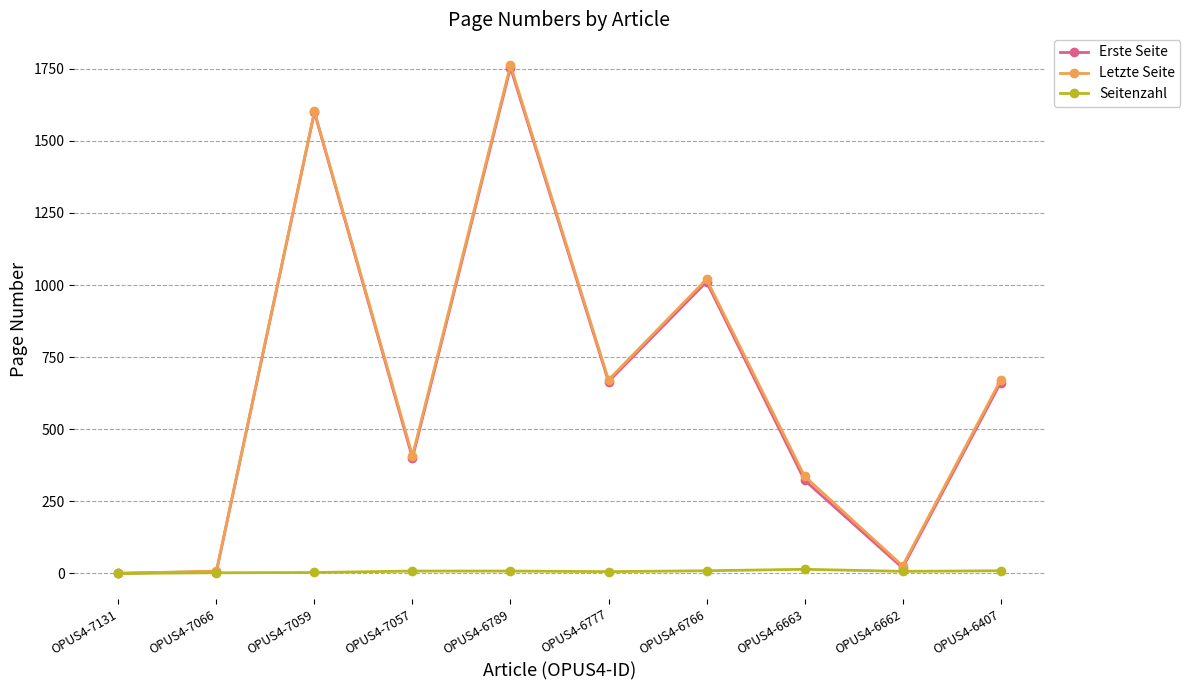

How many data points in Letzte Seite are less than 670?

5